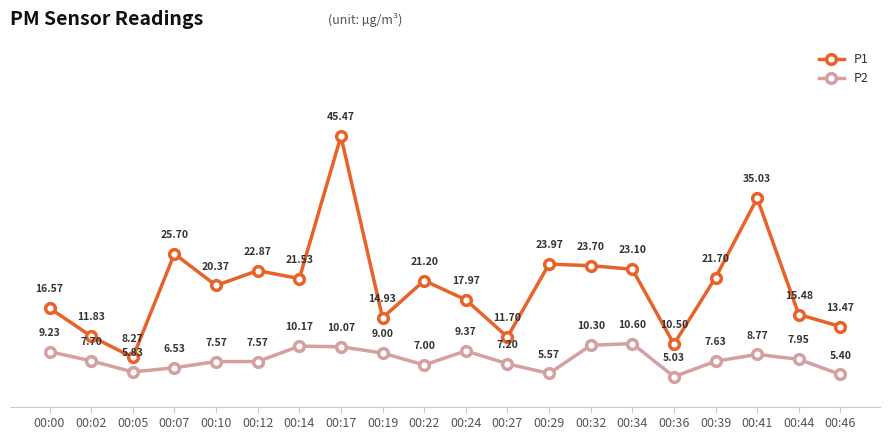

What is the difference between the P2 values at 00:36 and 00:02?

2.7